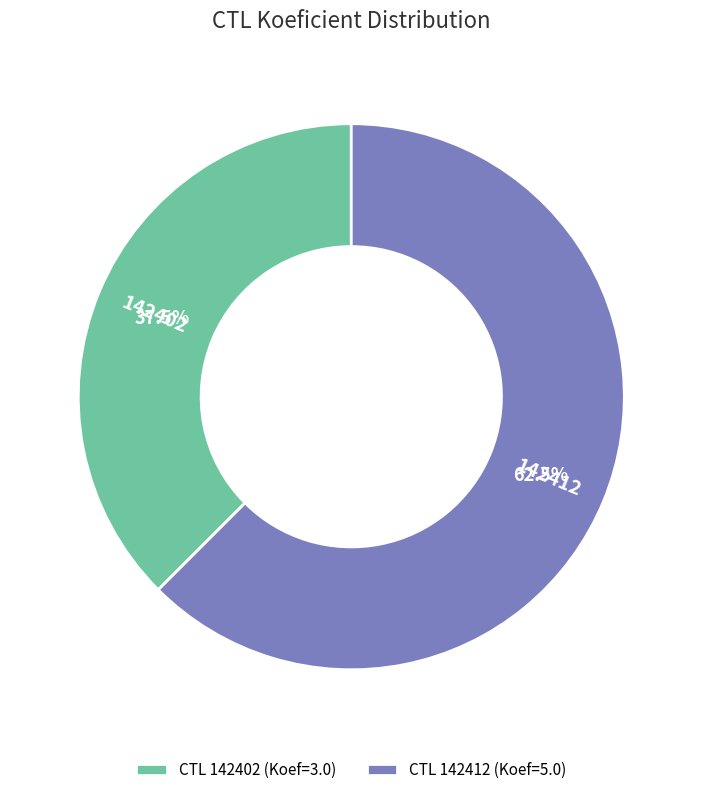

To the nearest percent, what is the average slice percentage?

50%